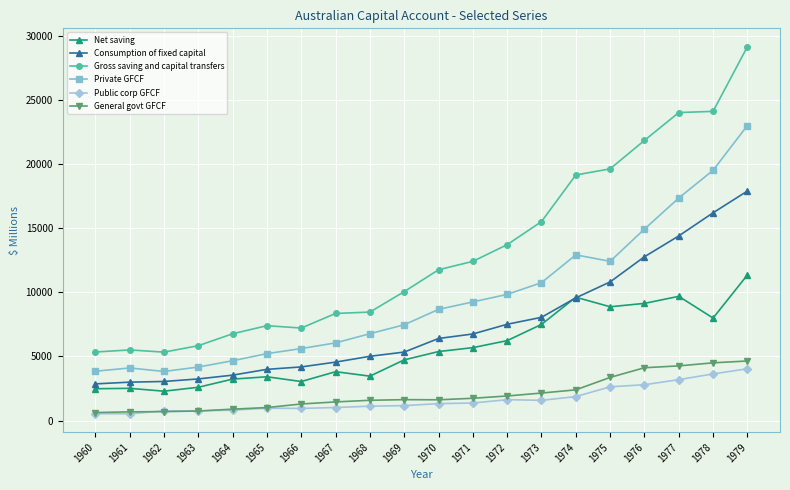

What is the value of the Public corp GFCF point at the 11th from the left?

1327